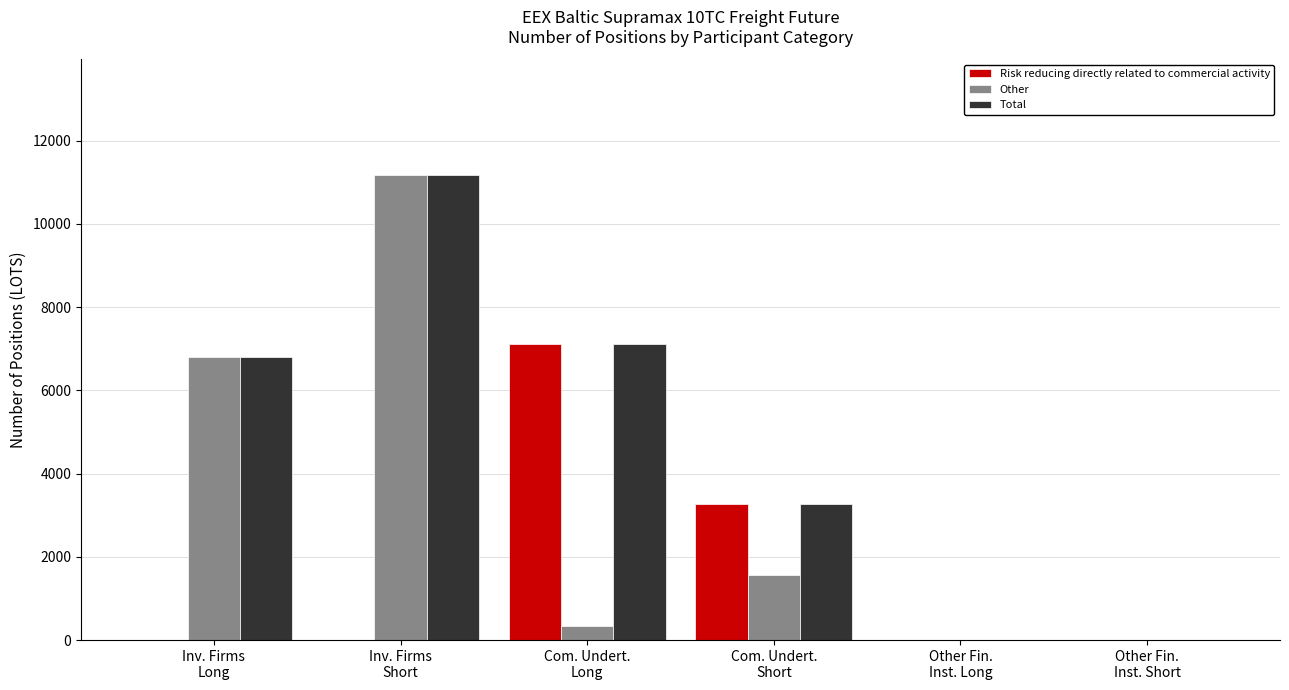

What is the highest value of the Other series?

11162.0